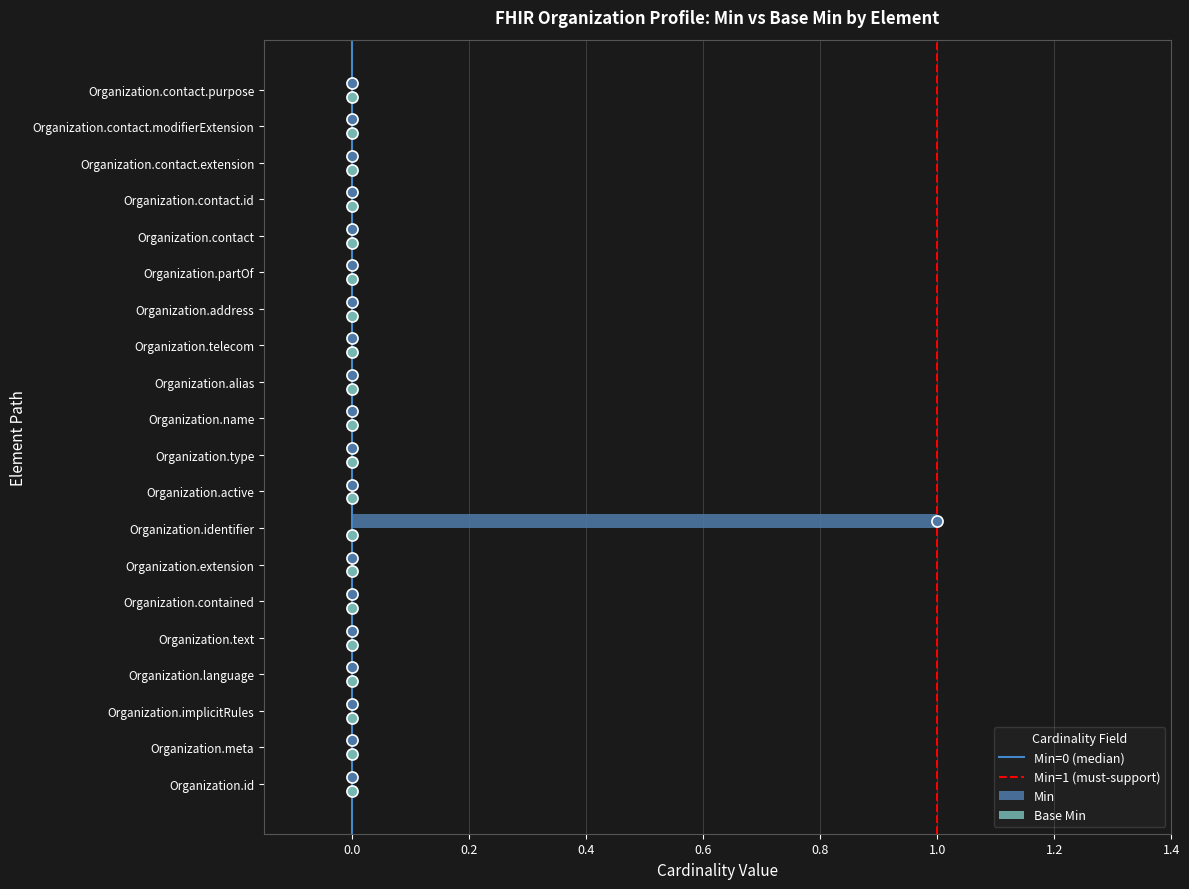

True or false: the data shows 0 at Organization.meta.

True